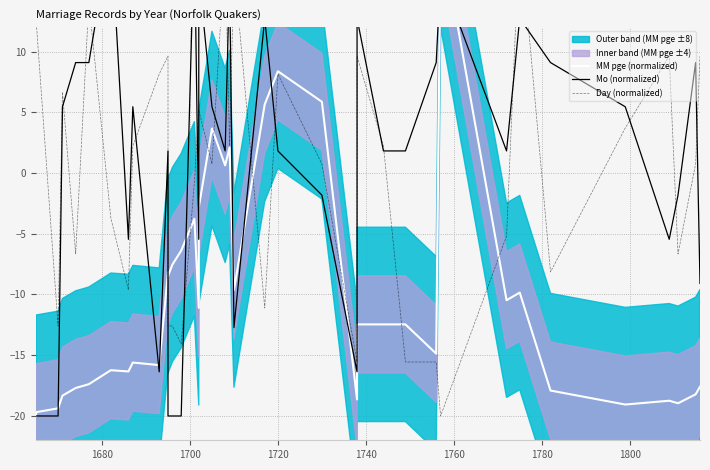

What is the highest value of the Day (normalized) series?

20.0